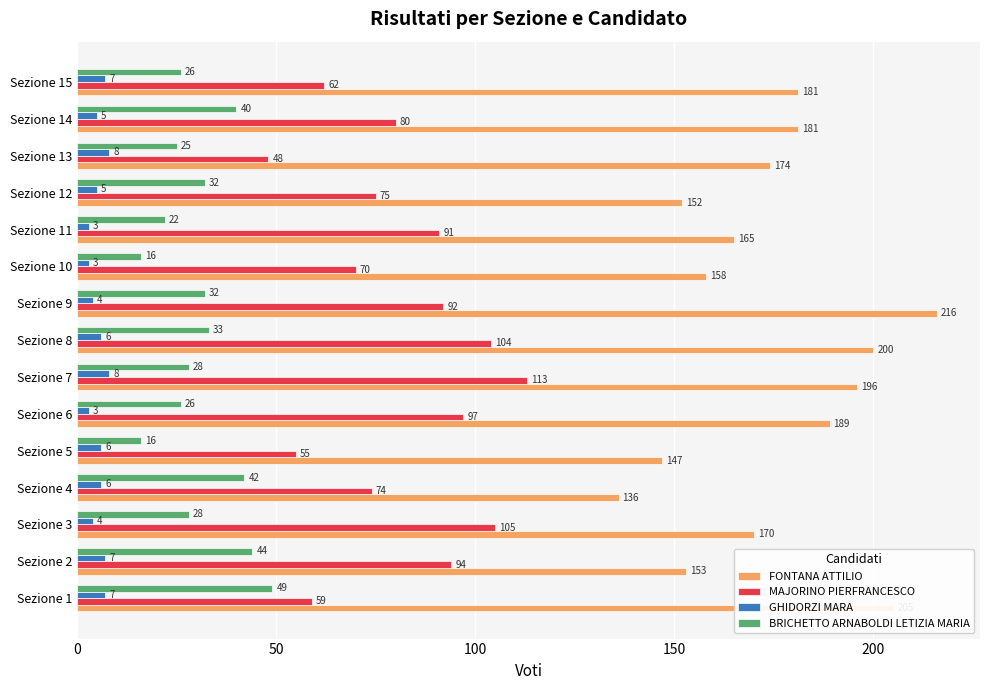

How many categories are shown in the chart?

15